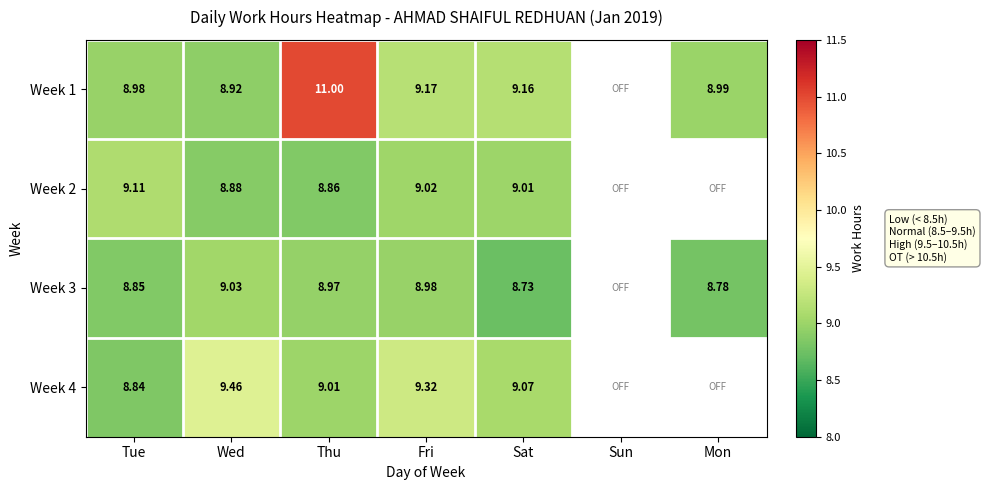

What is the spread (max minus min) of values at Tue?

0.3